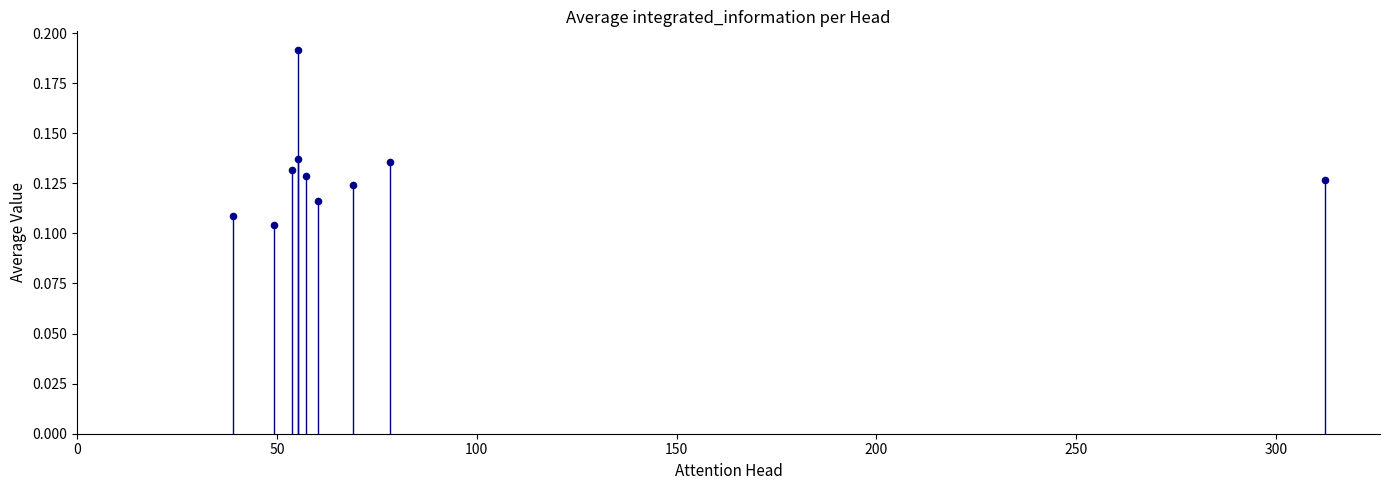

What is the range of X values (max minus min)?

273.3